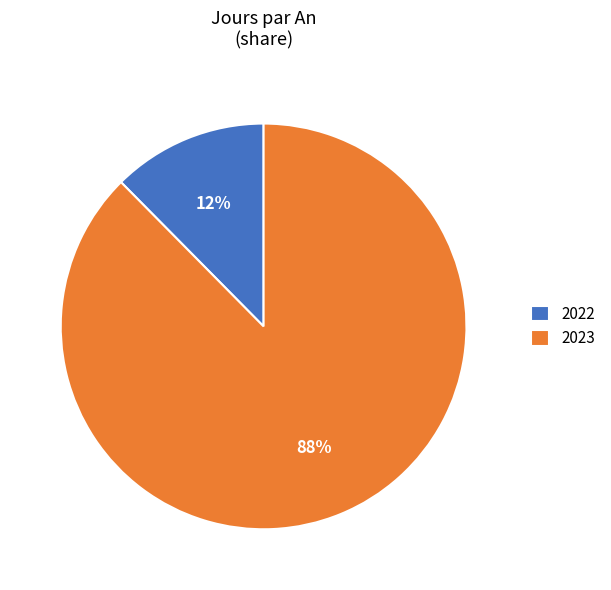

Is the sum of 2022 and 2023 greater than half?

Yes